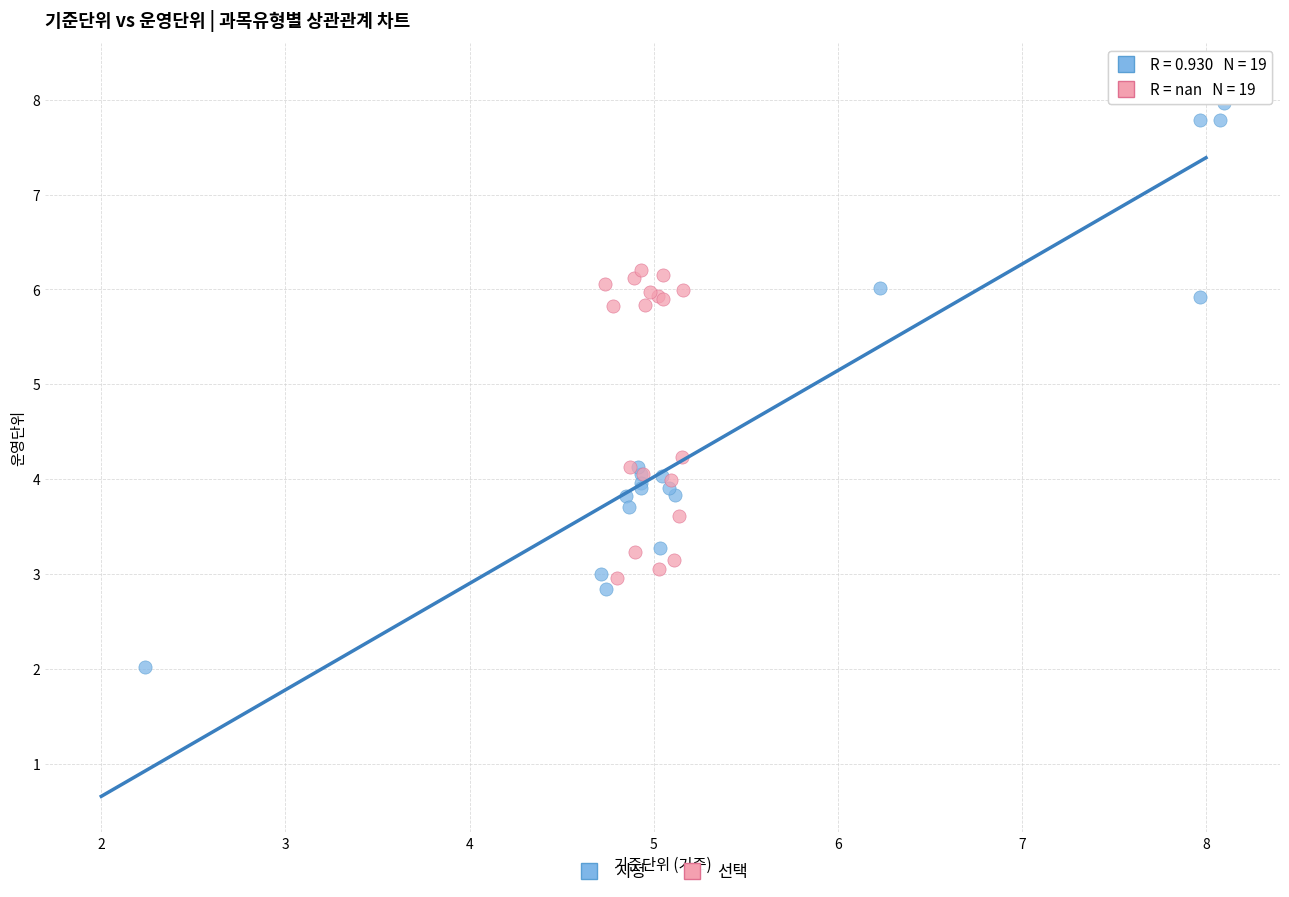

Which series has the widest spread of Y values?

지정